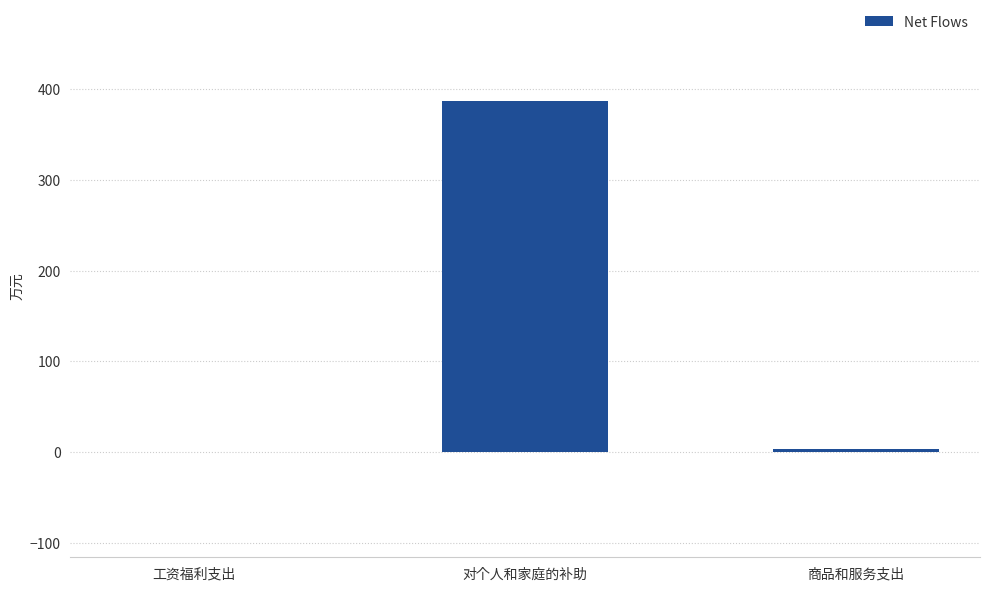

Reading left to right, transcribe all the data shown in this chart.

工资福利支出=0.0	对个人和家庭的补助=386.8	商品和服务支出=3.1